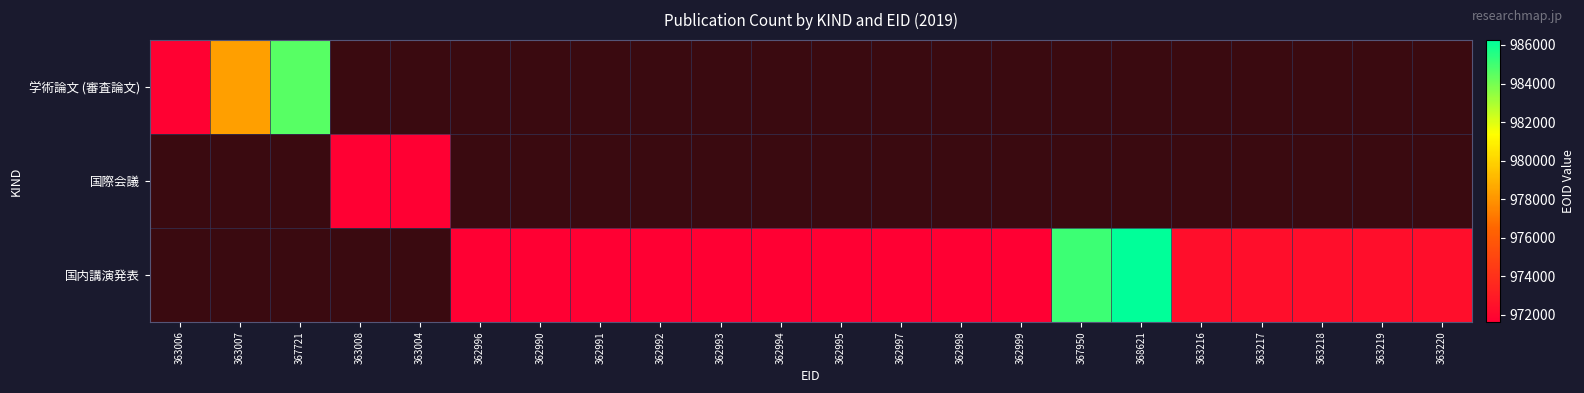

Between 362996 and 362992, which series saw the biggest shift?

国内講演発表